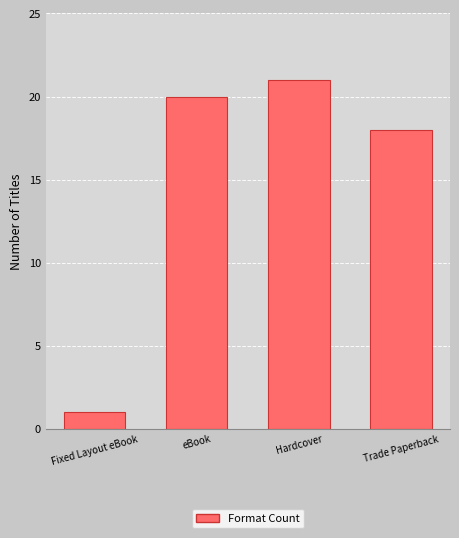

What is the change in value from Fixed Layout eBook to eBook?

+19